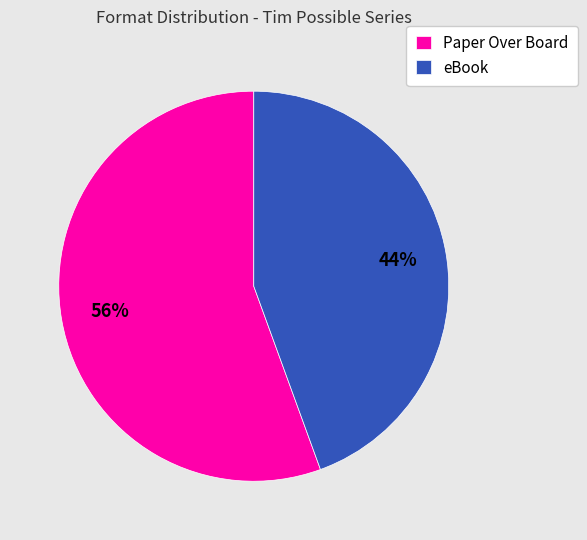

Between eBook and Paper Over Board, which is larger?

Paper Over Board